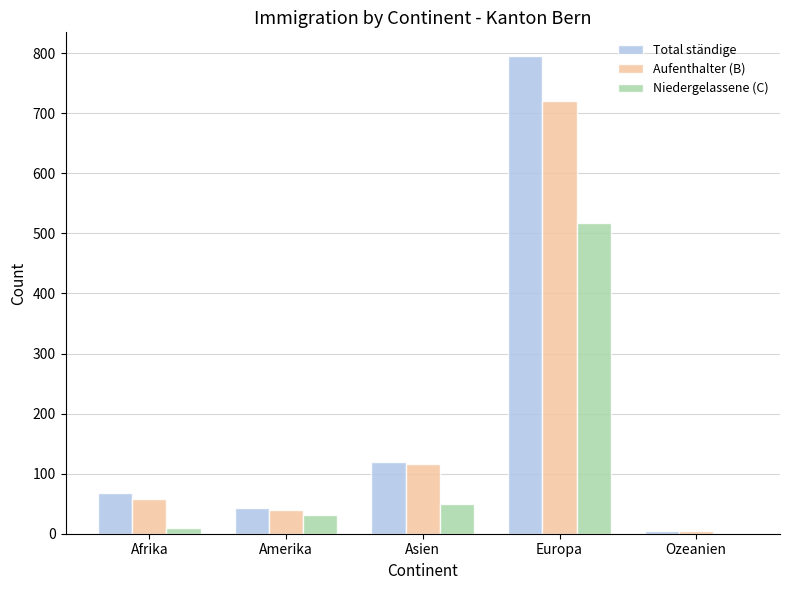

At which label is Aufenthalter (B) closest to 362?

Asien